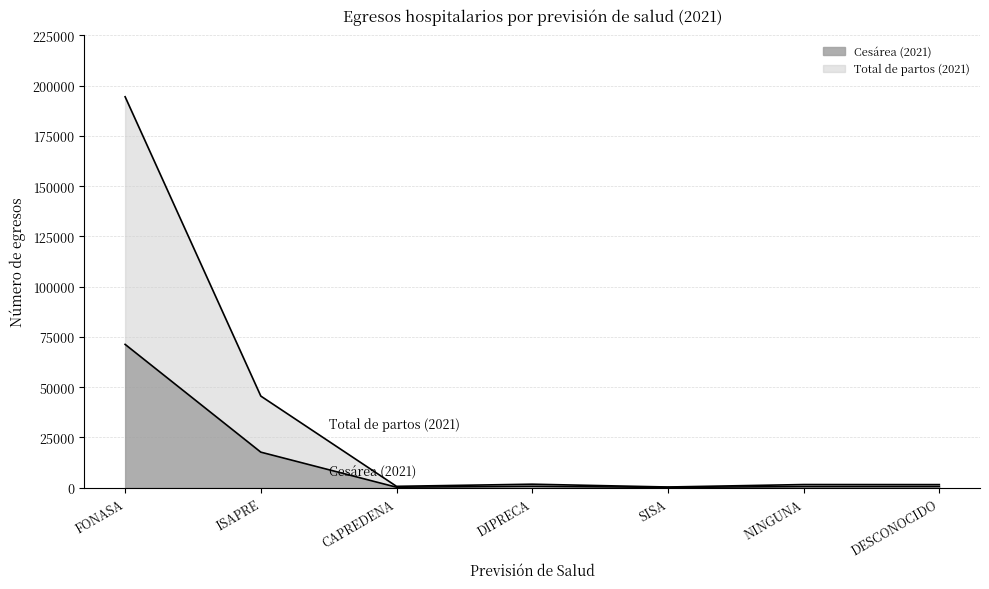

True or false: Total de partos (2021) has a value of 682 at CAPREDENA.

True